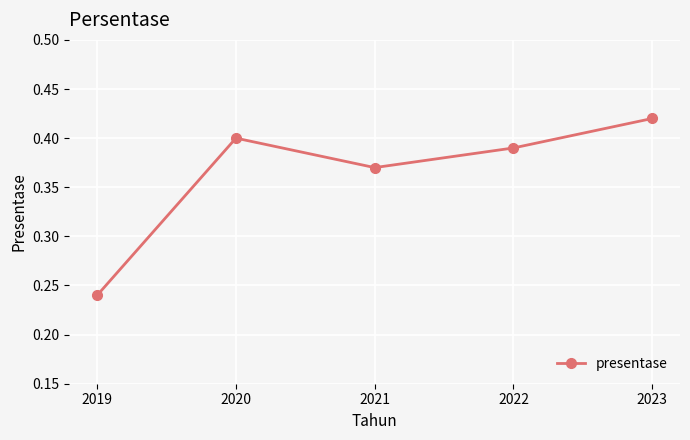

Count the values in the range 0 to 1.

5